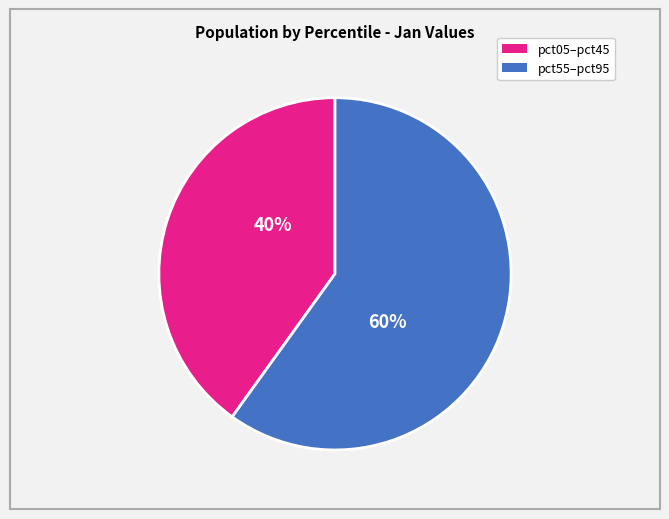

To the nearest percent, what is the average slice percentage?

50%